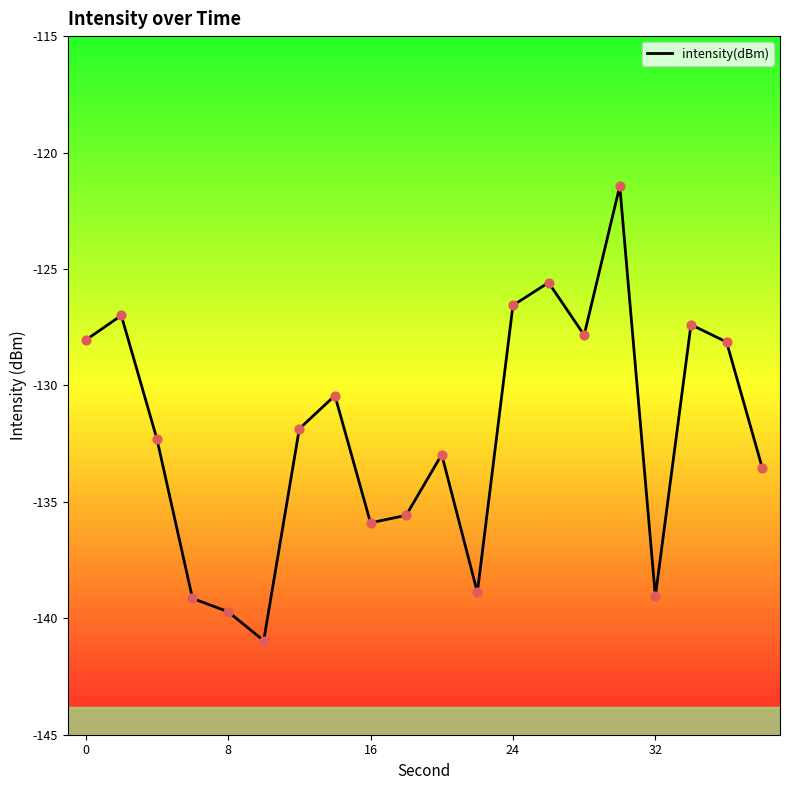

What is the maximum value shown in the chart?

-121.4